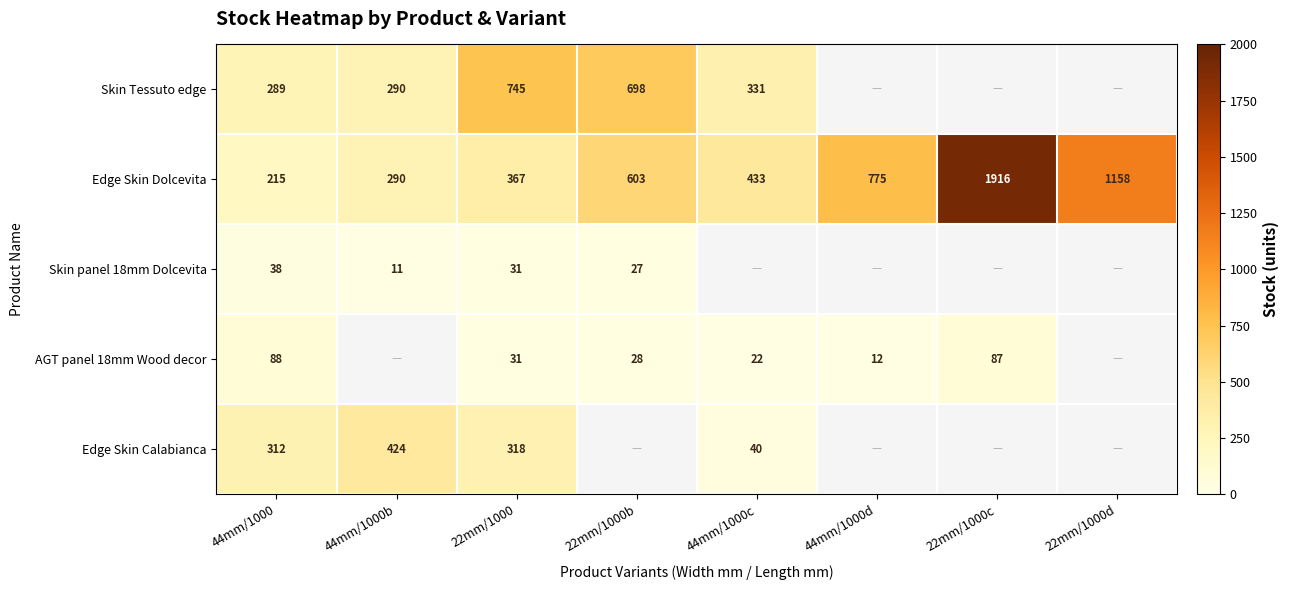

At 44mm/1000, list the series in order from largest to smallest.

Edge Skin Calabianca, Skin Tessuto edge, Edge Skin Dolcevita, AGT panel 18mm Wood decor, Skin panel 18mm Dolcevita